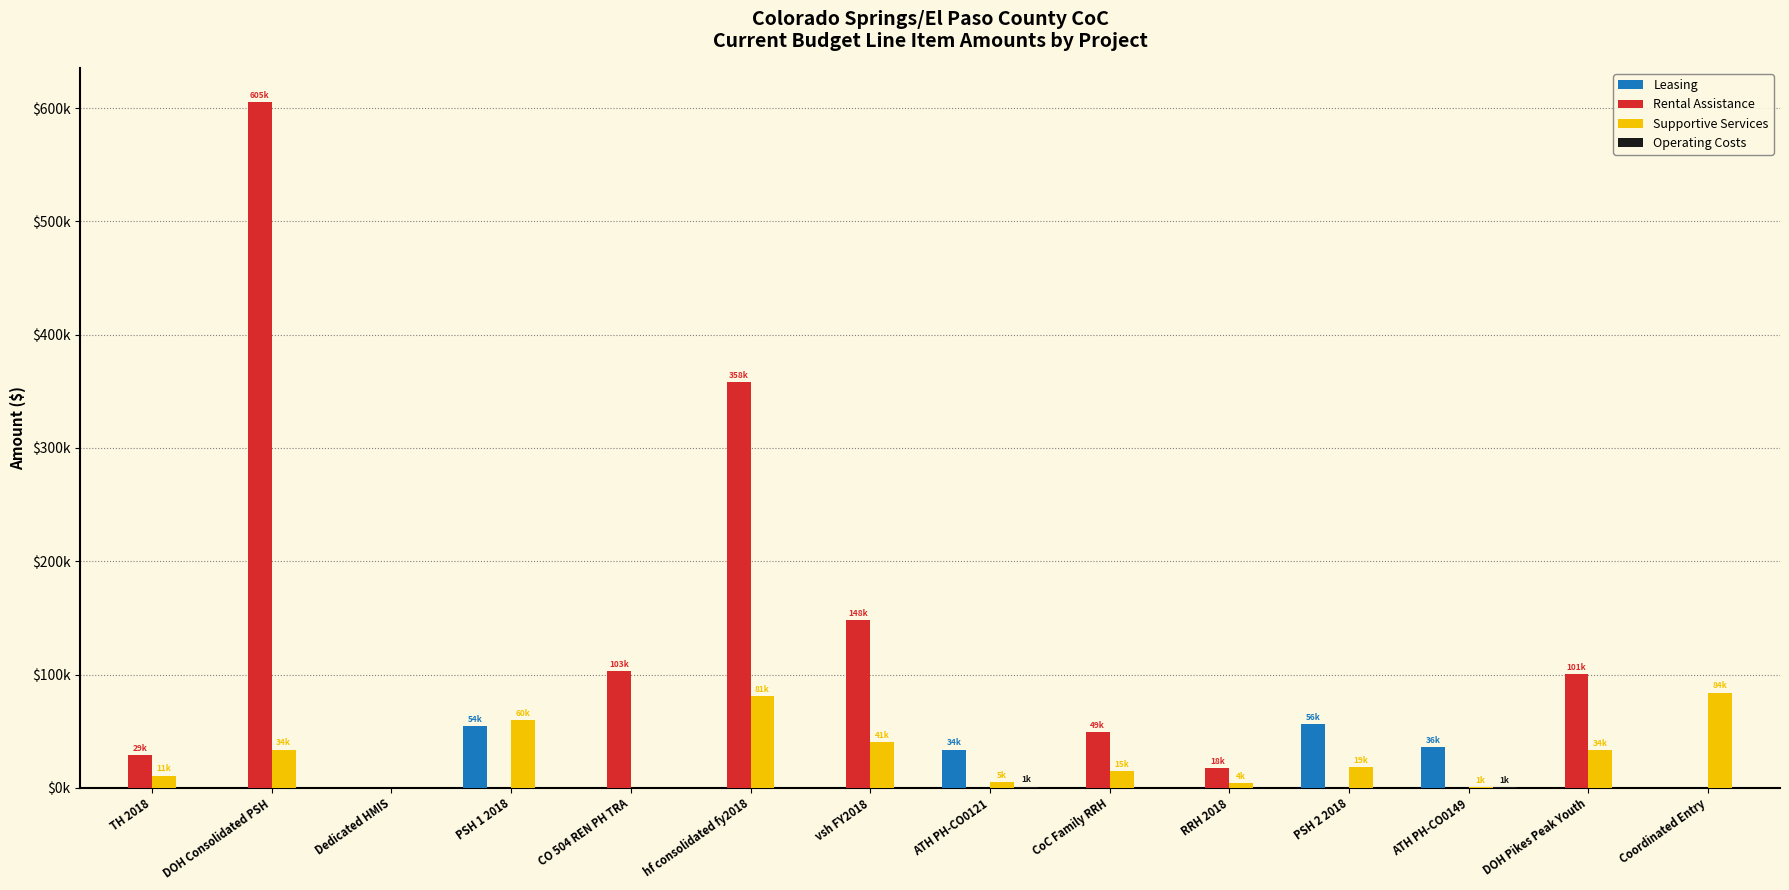

List the series in order of their peak value, lowest first.

Operating Costs, Leasing, Supportive Services, Rental Assistance